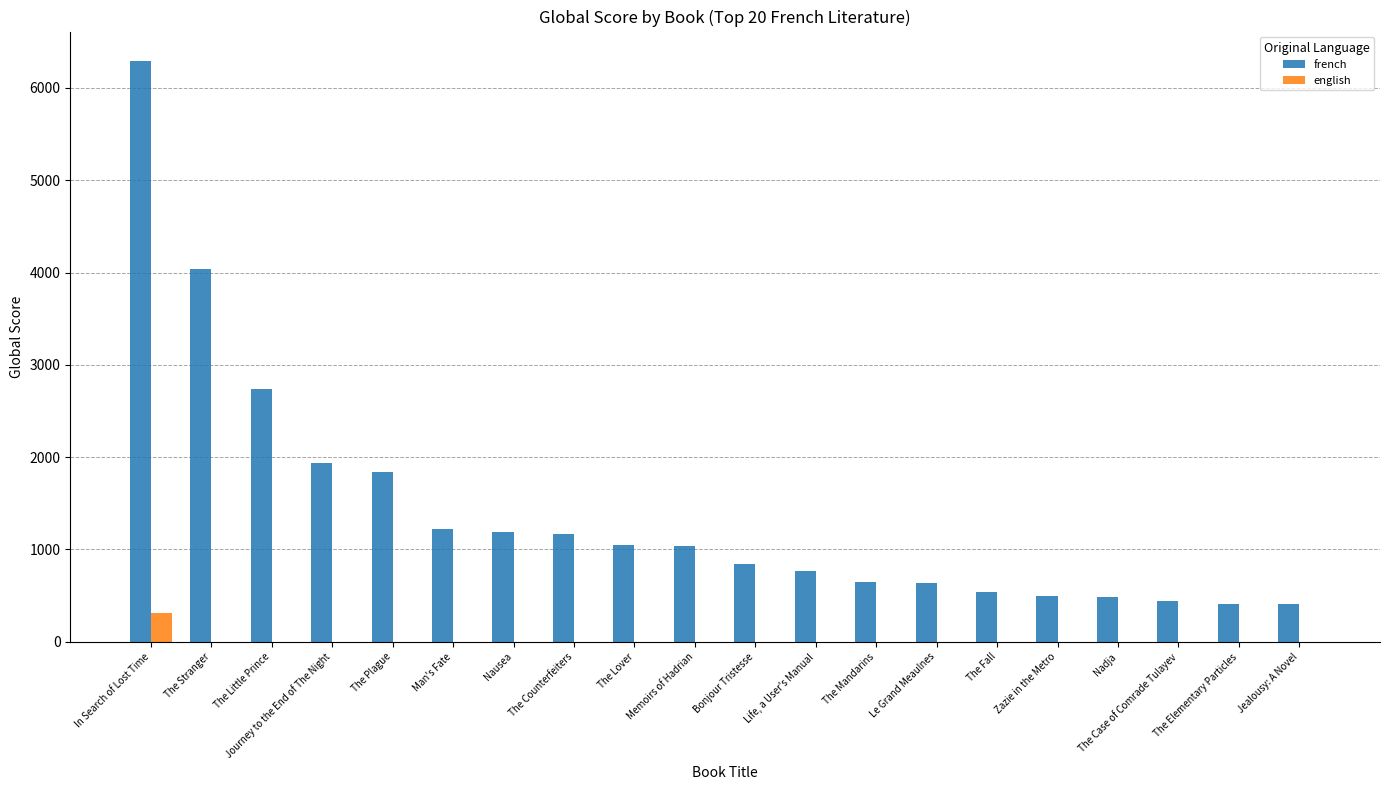

Between Journey to the End of The Night and Memoirs of Hadrian, which series saw the biggest shift?

french